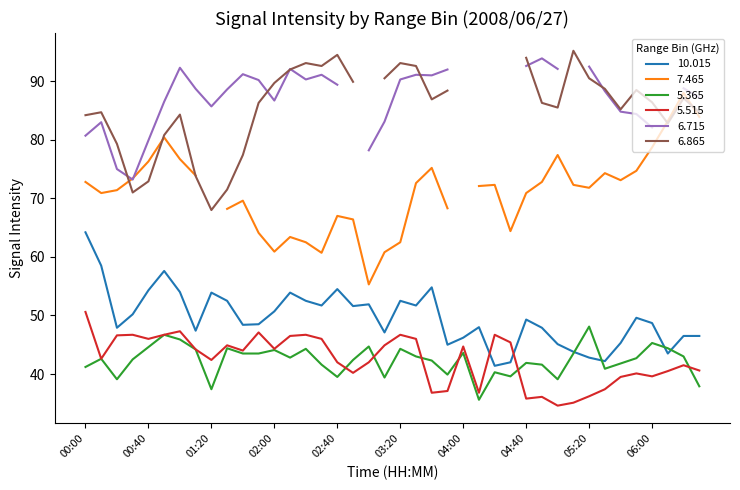

What is the smallest value displayed?

34.6